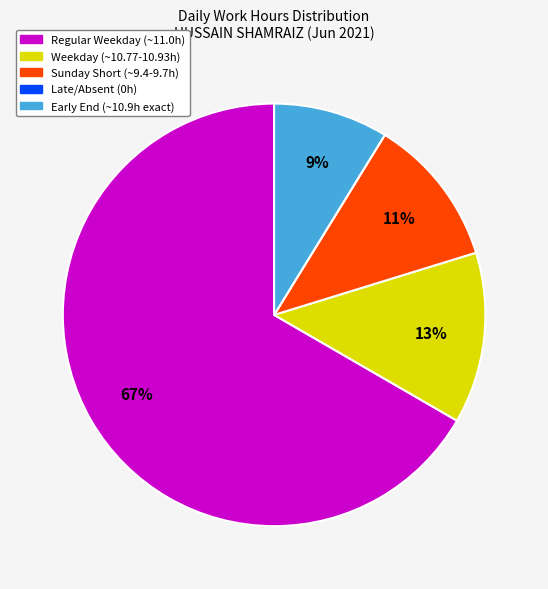

To the nearest percent, what is the difference between the largest and smallest slice percentages?

67%